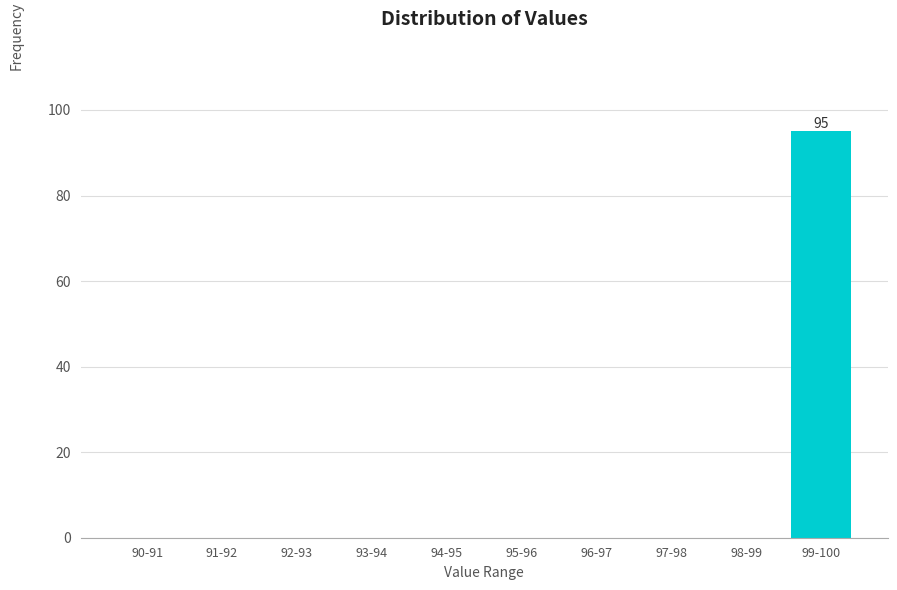

Reading left to right, list all the values displayed in this chart.

90-91=0	91-92=0	92-93=0	93-94=0	94-95=0	95-96=0	96-97=0	97-98=0	98-99=0	99-100=95